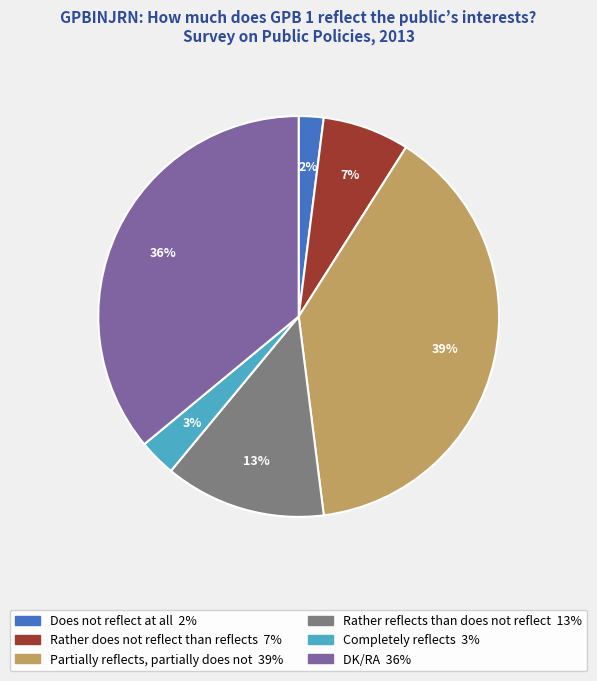

Is the sum of Rather reflects than does not reflect and DK/RA greater than half?

No